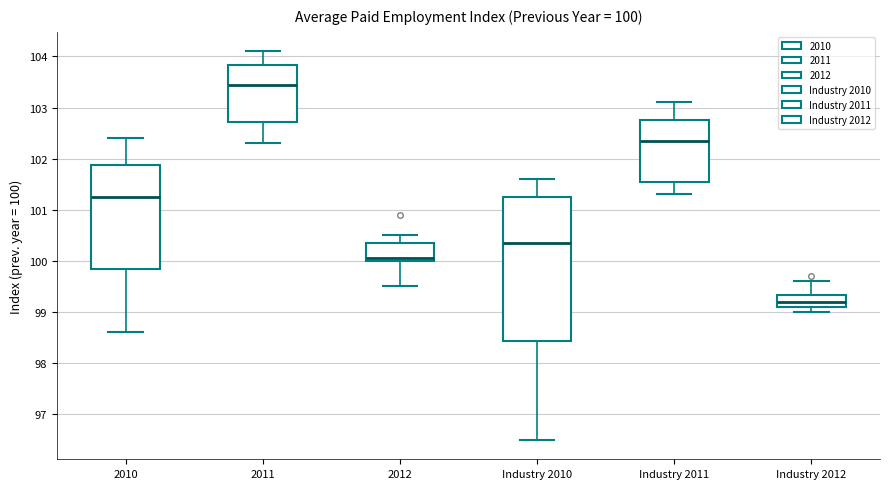

Which box has the highest median line?

2011